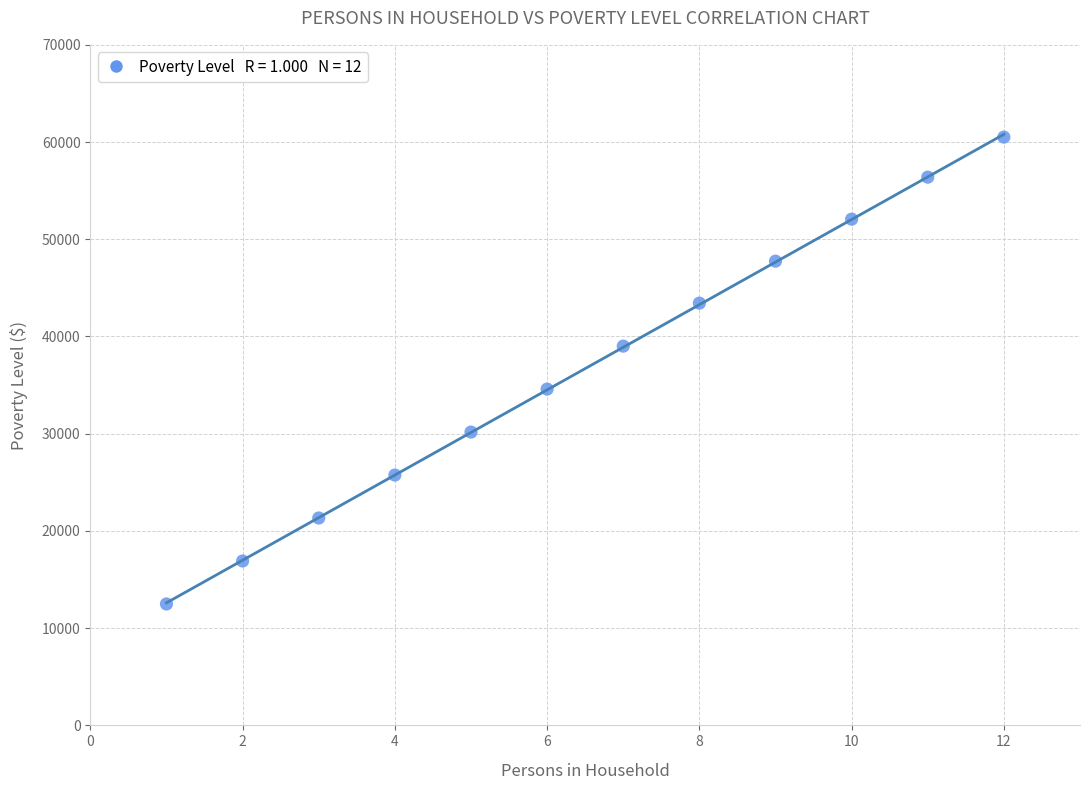

What is the average Y value?

36700